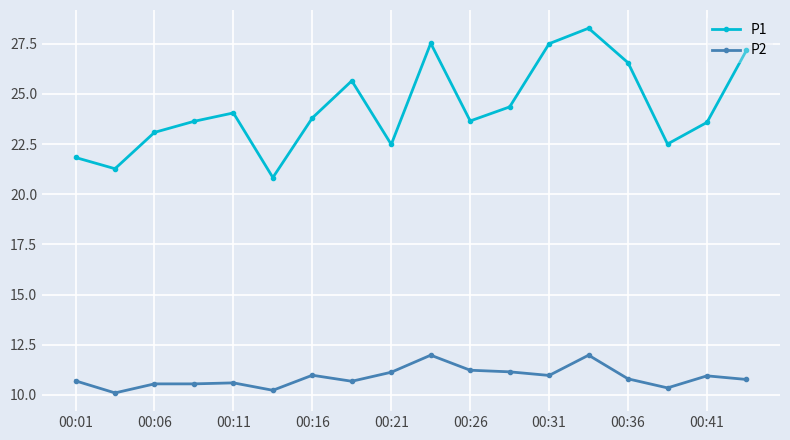

What is the difference between the second highest and minimum values in the P2 series?

1.9